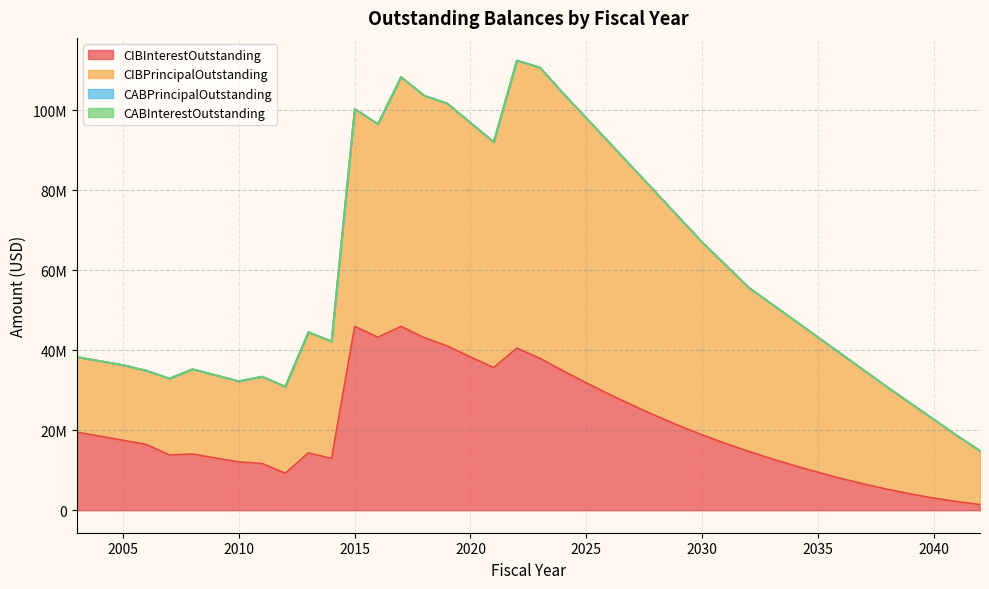

At 2034, list the series in order from smallest to largest.

CABPrincipalOutstanding, CABInterestOutstanding, CIBInterestOutstanding, CIBPrincipalOutstanding